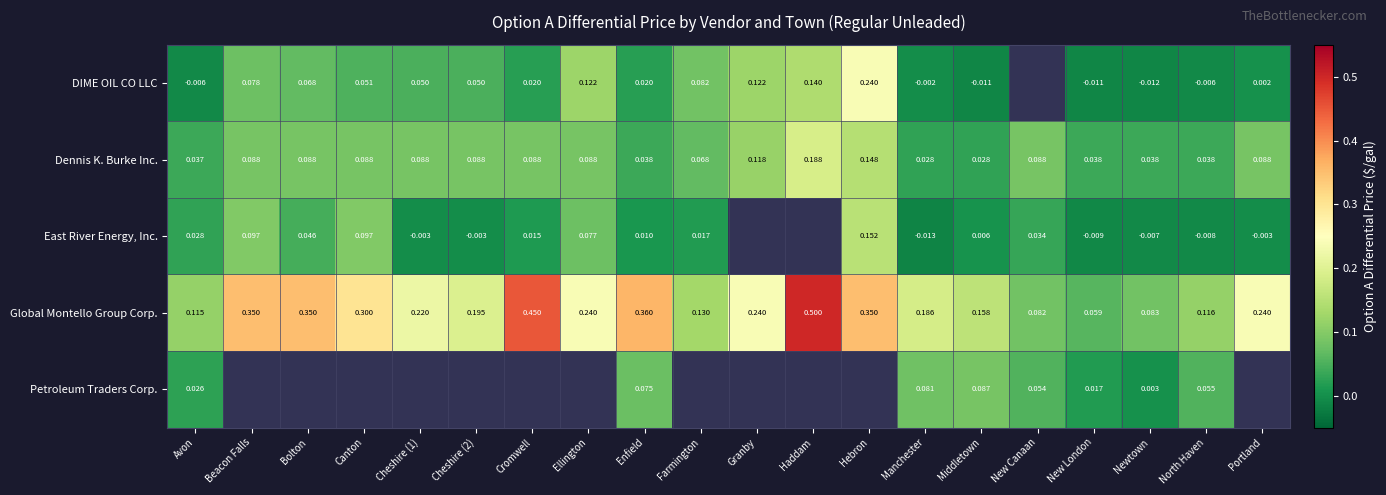

Where is Global Montello Group Corp. nearest to the value 0?

New London